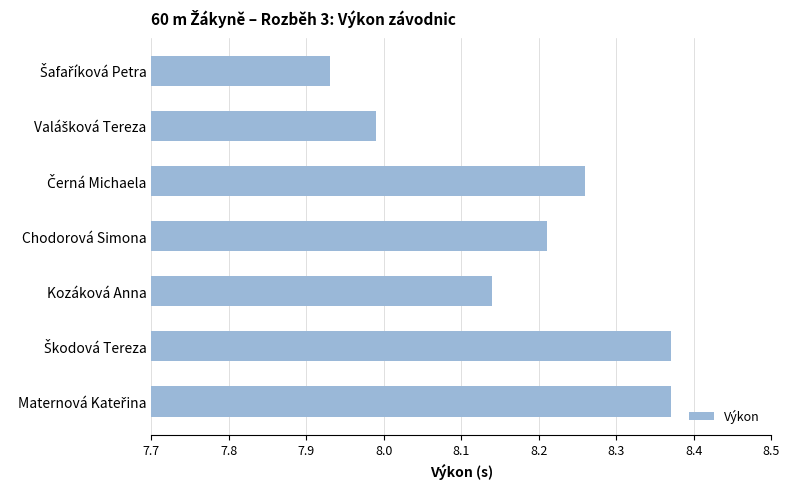

What is the difference between the maximum and minimum values?

0.4